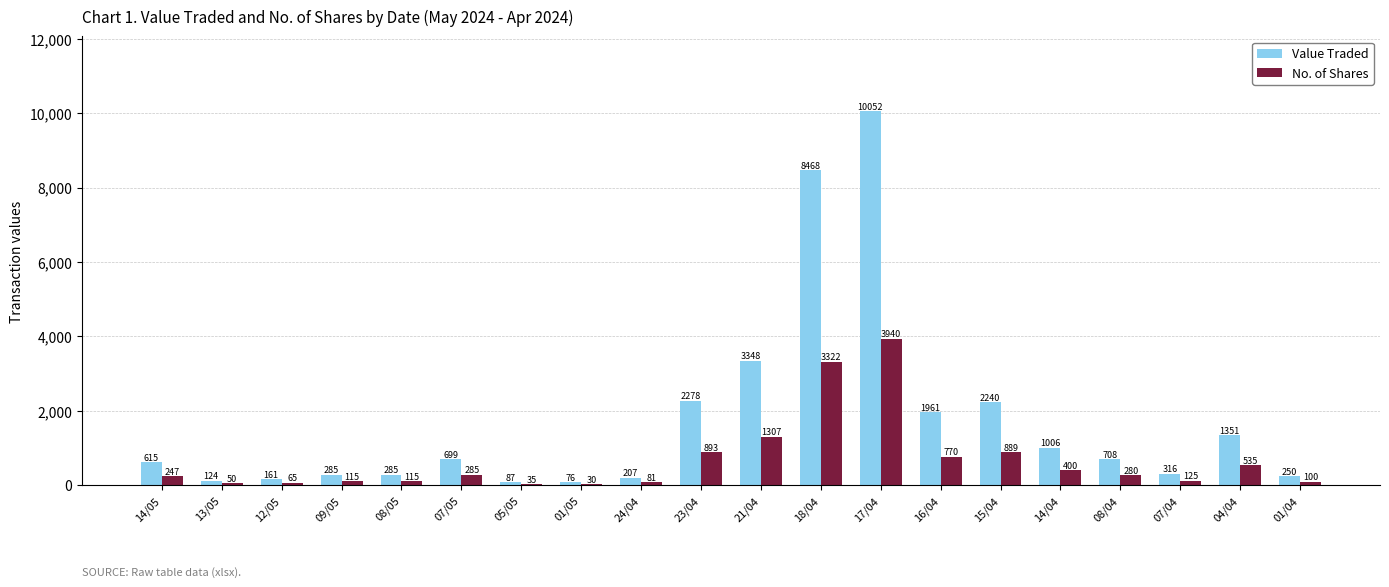

What is the greatest value displayed?

10052